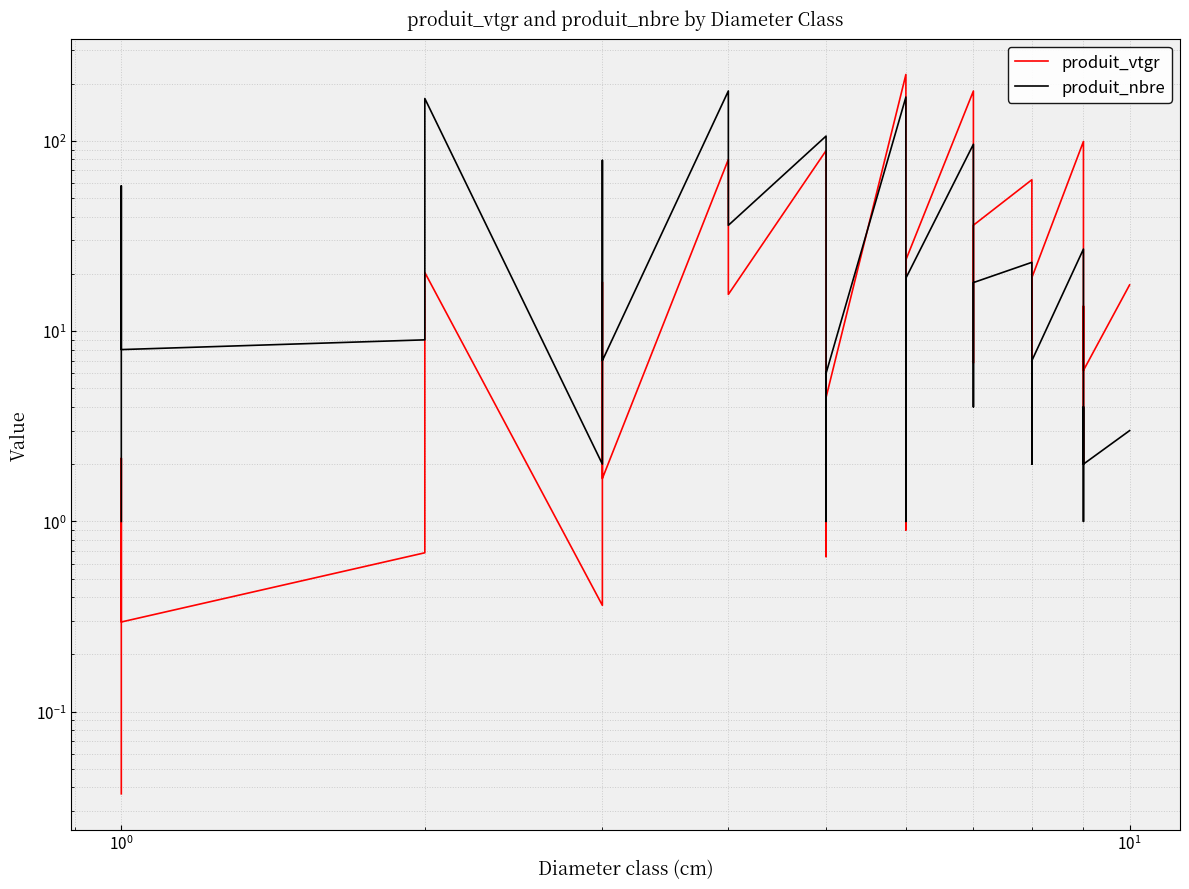

How many distinct data groups are displayed?

2